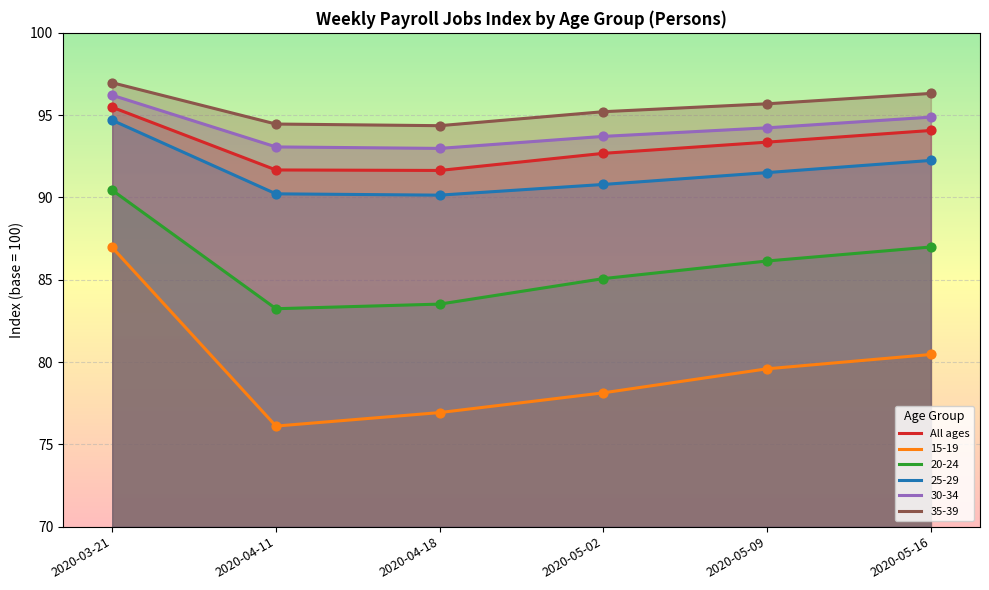

At which category is the sum across all series the highest?

2020-03-21